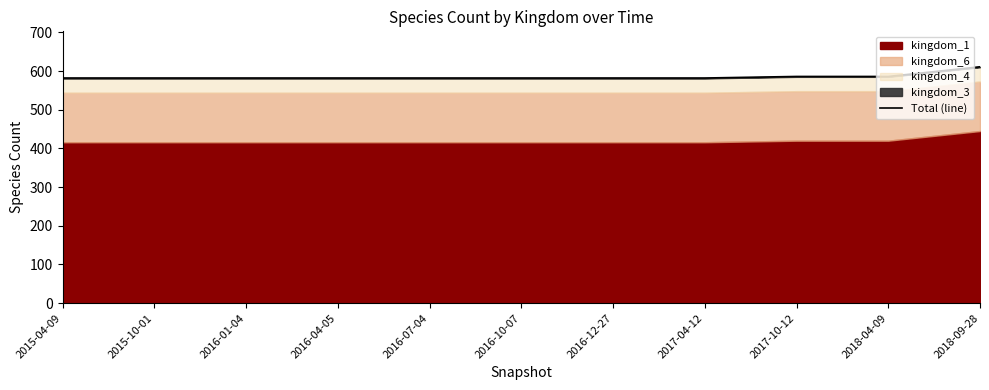

True or false: there are more than 0 points higher than both neighbors.

False